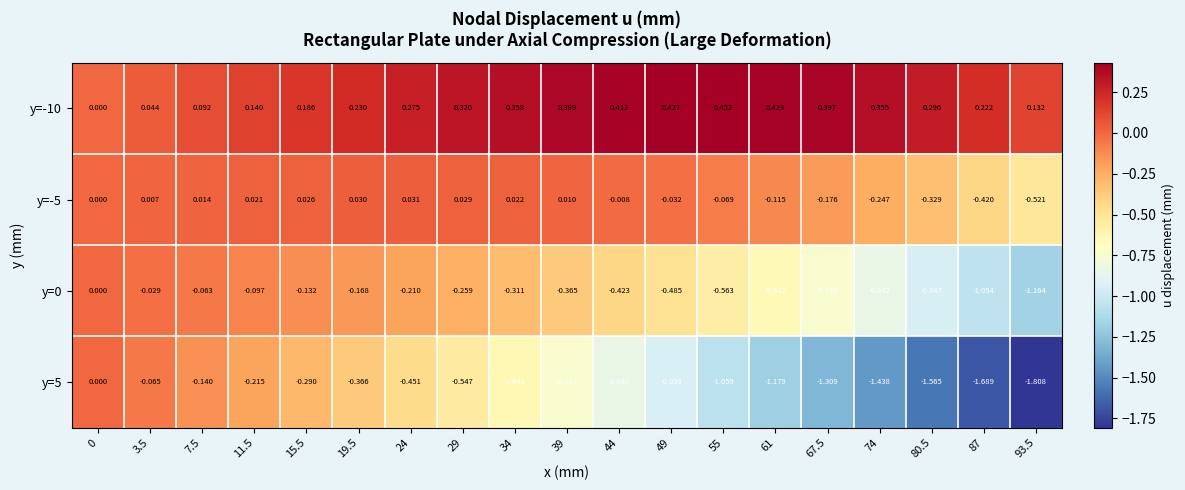

What is the spread (max minus min) of values at 61?

1.6